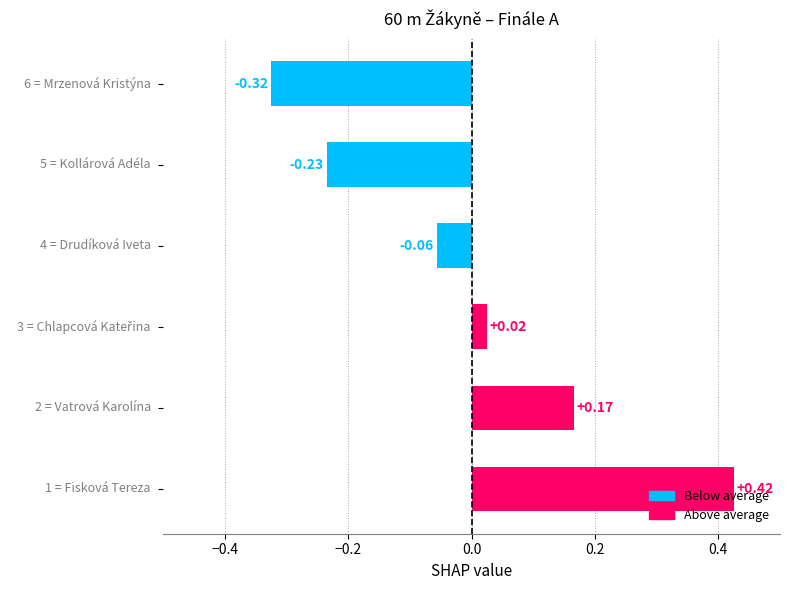

What is the difference between the maximum and minimum values?

0.7